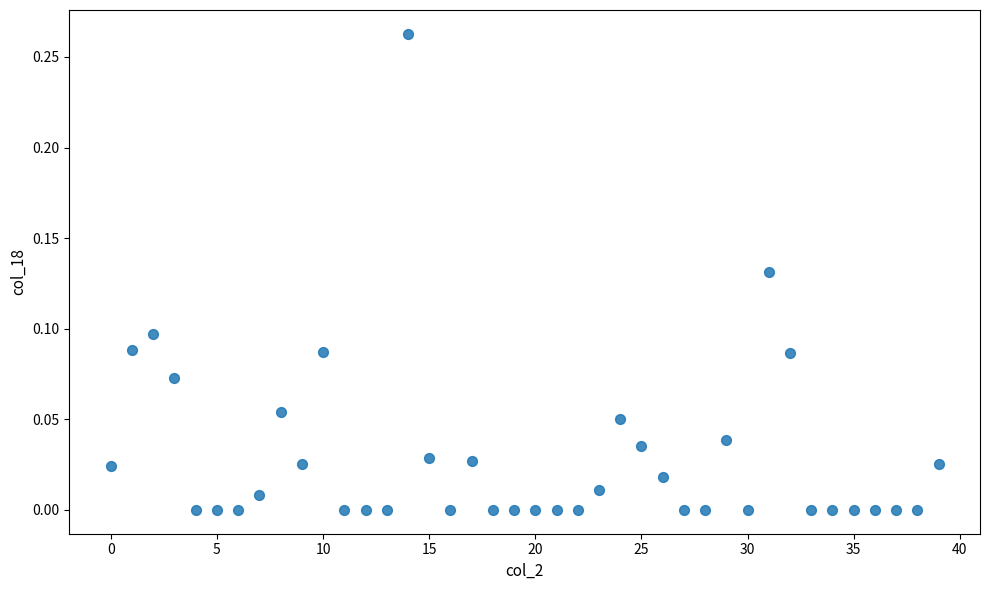

How many data points are displayed?

40